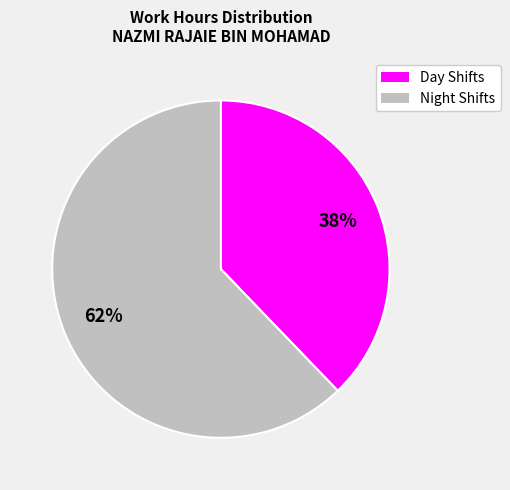

To the nearest percent, what is the difference between the largest and smallest slice percentages?

24%